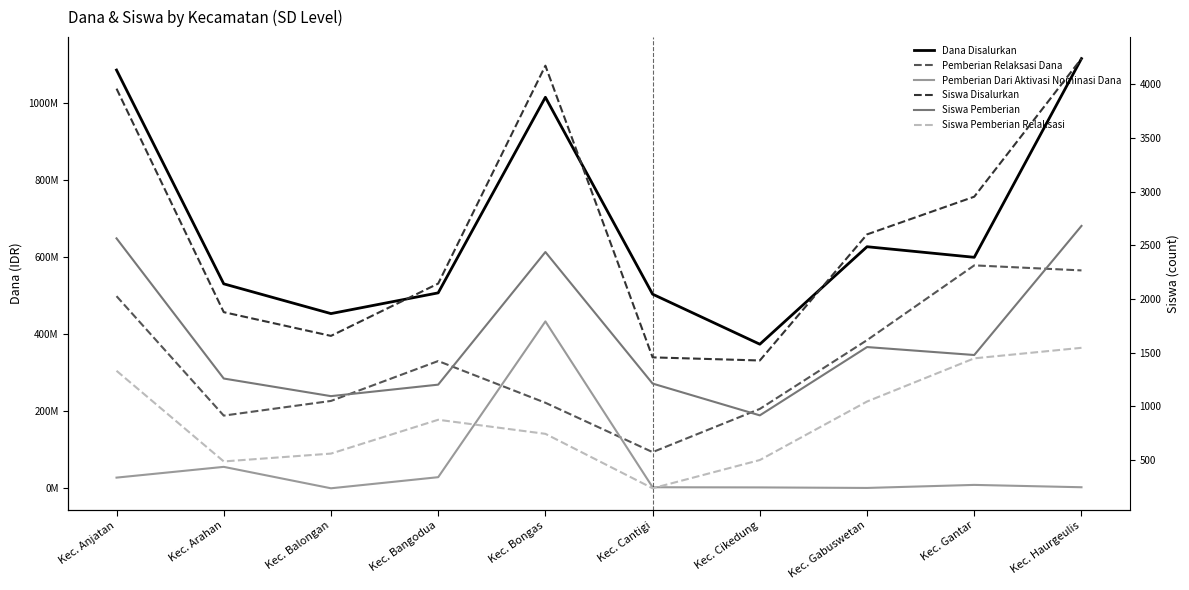

True or false: Siswa Pemberian Relaksasi and Siswa Pemberian intersect in this chart.

False